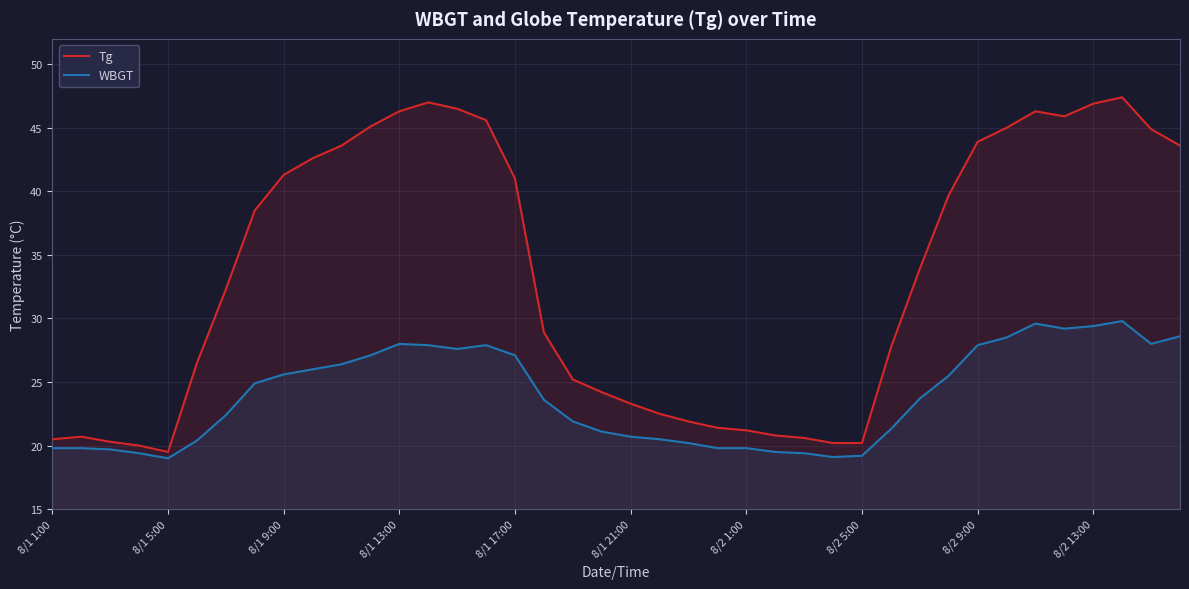

List the series in order of their overall mean, highest first.

Tg, WBGT